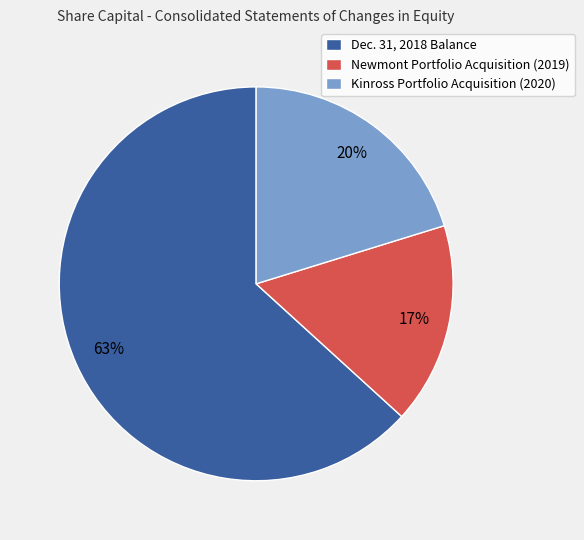

Is the sum of Newmont Portfolio Acquisition (2019) and Kinross Portfolio Acquisition (2020) greater than half?

No